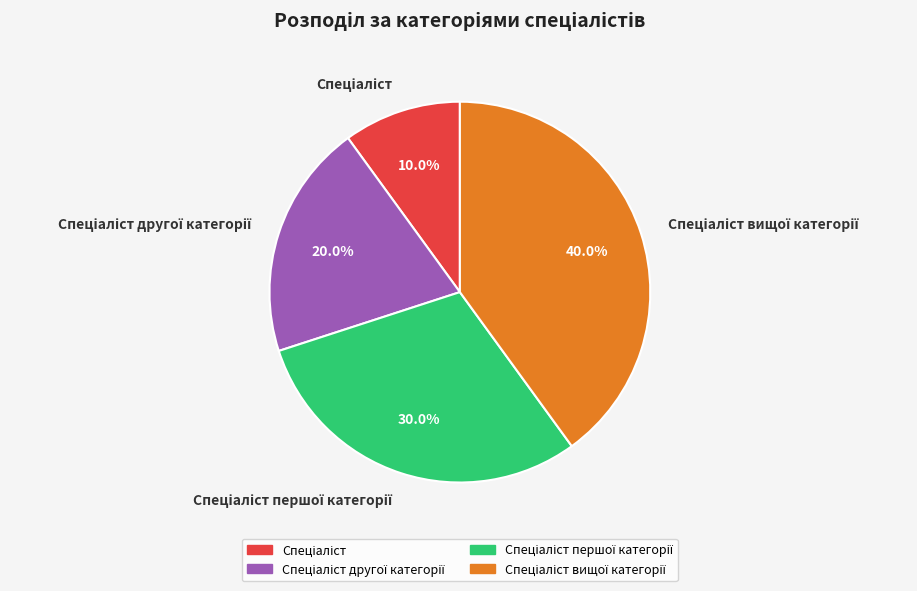

Does any single category account for the majority?

No